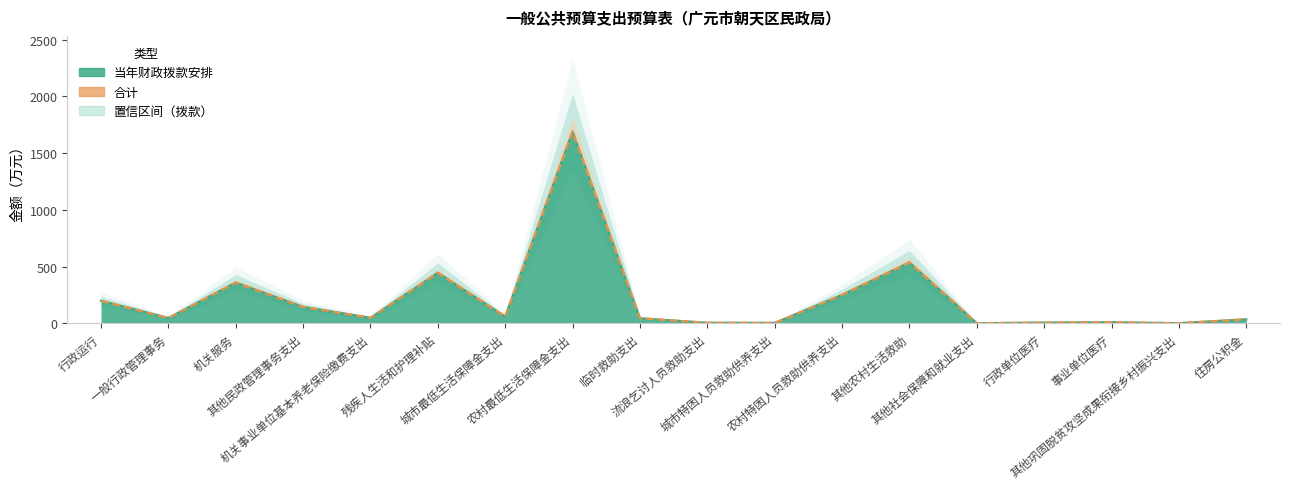

Reading left to right, extract all data points from this chart.

199.2	46.9	359.2	145.0	48.4	445.3	59.6	1689.2	45.0	5.0	4.1	250.0	536.0	1.2	6.7	9.5	1.5	35.8